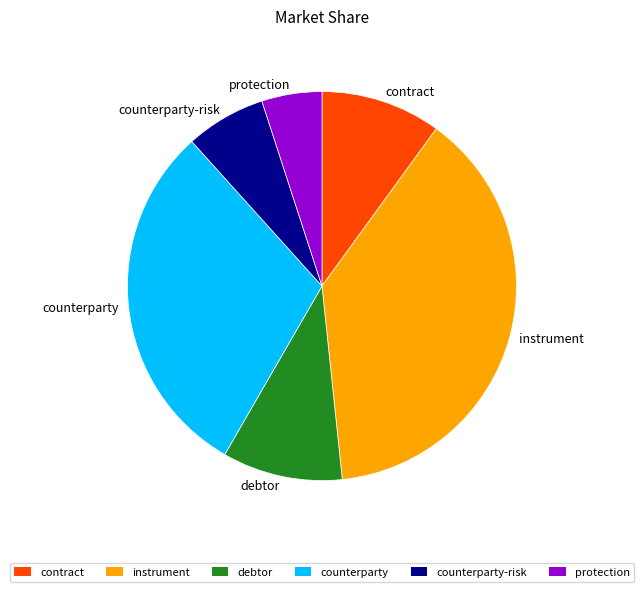

True or false: protection accounts for 5% of the total.

True